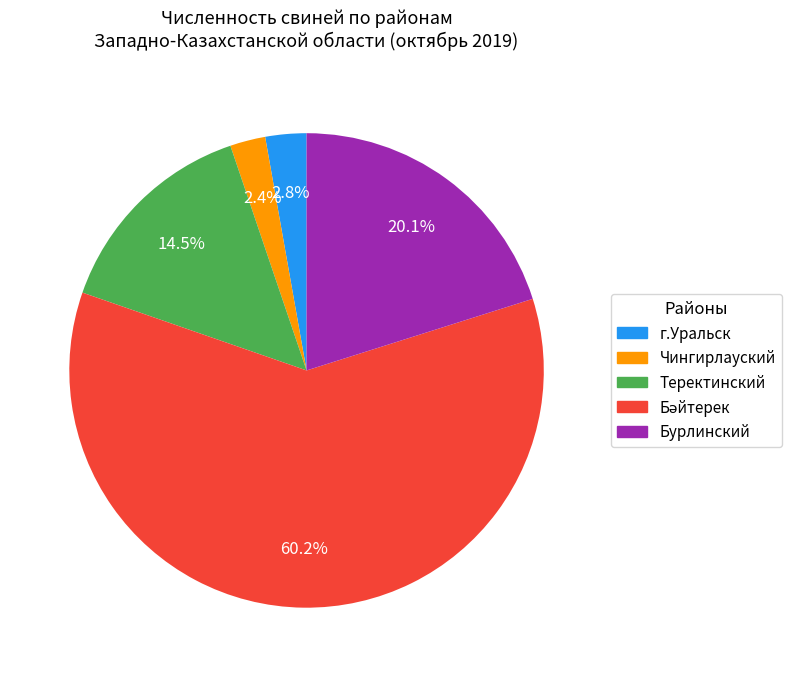

Do Бурлинский and г.Уральск together represent more than half of the pie?

No